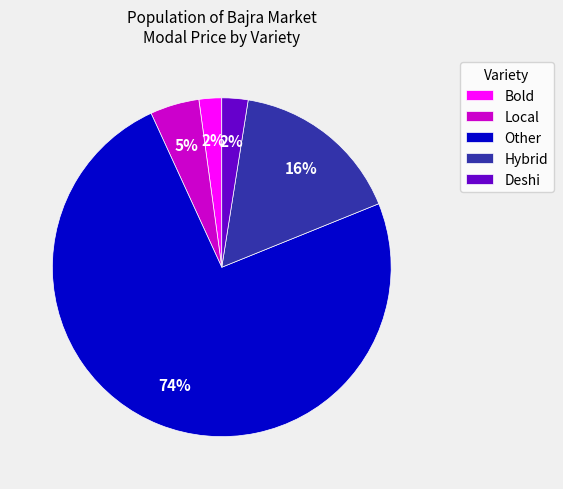

What percentage is the Local slice, to the nearest percent?

5%